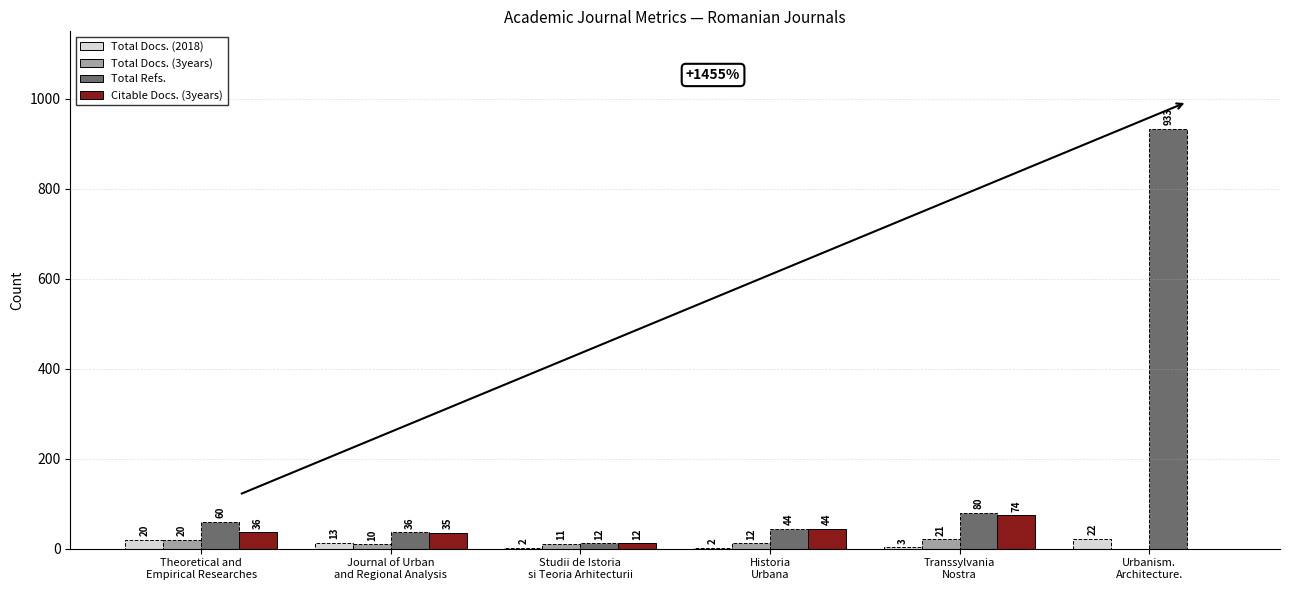

Are the bars horizontal?

No